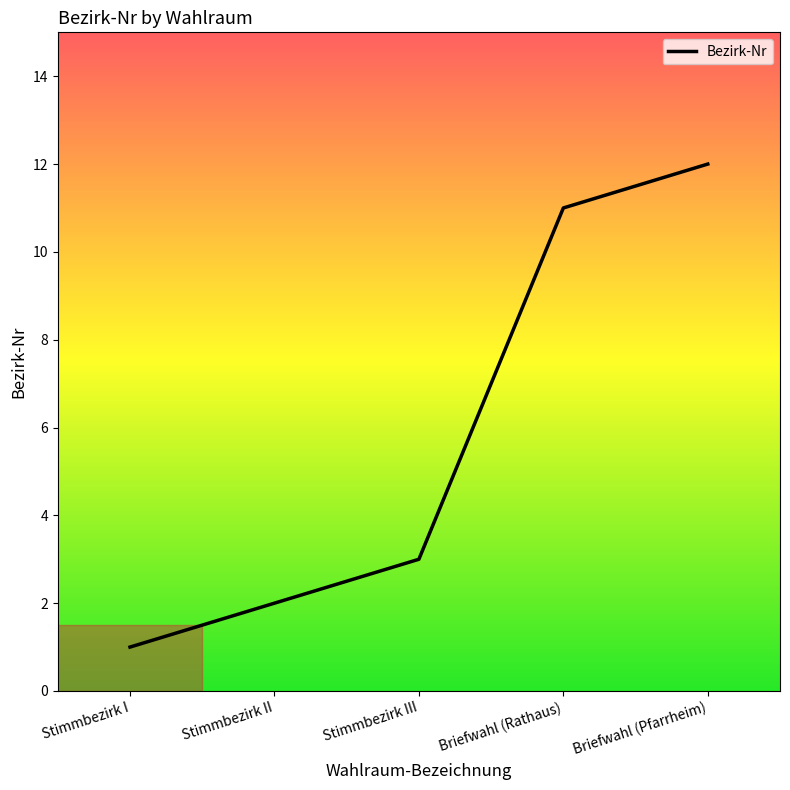

What is the greatest value displayed?

12